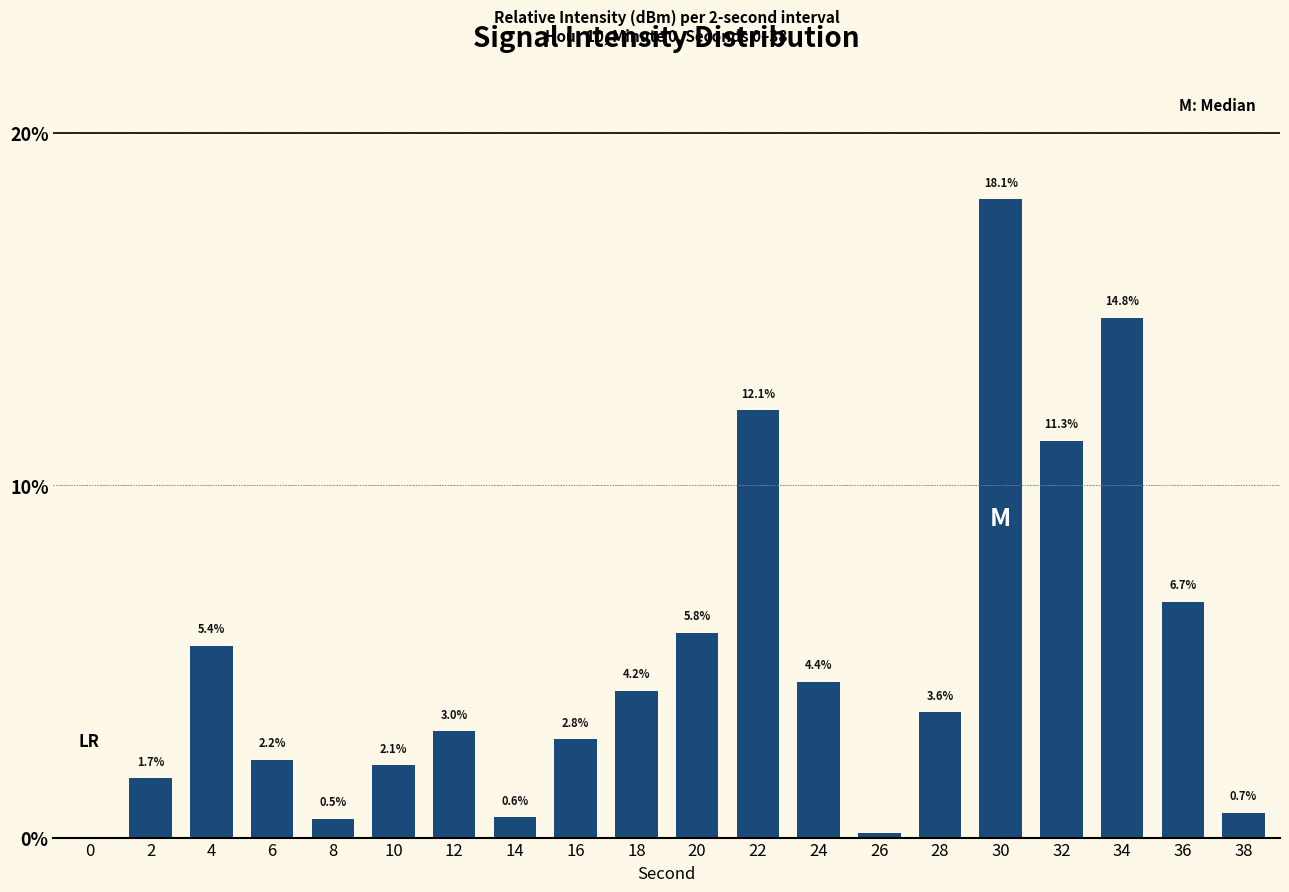

What is the approximate value at 14?

0.6